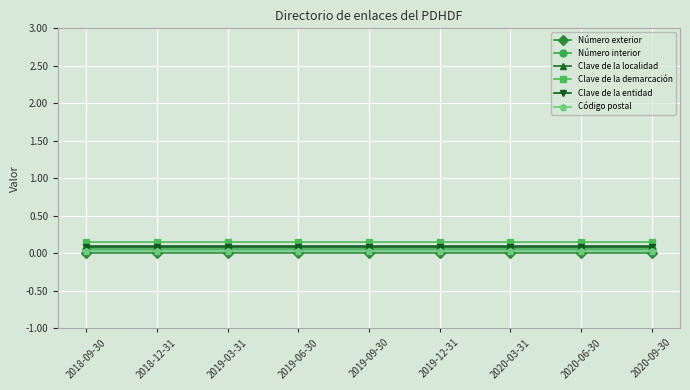

What is the label of the 6th point from the right?

2019-06-30